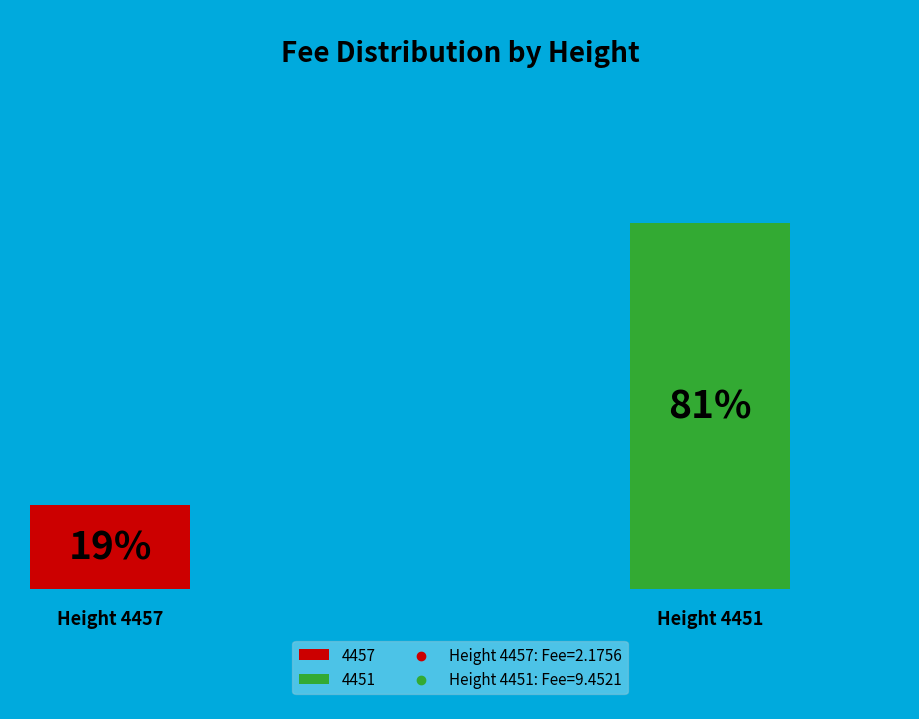

Which has a higher value, 4457 or 4451?

4451